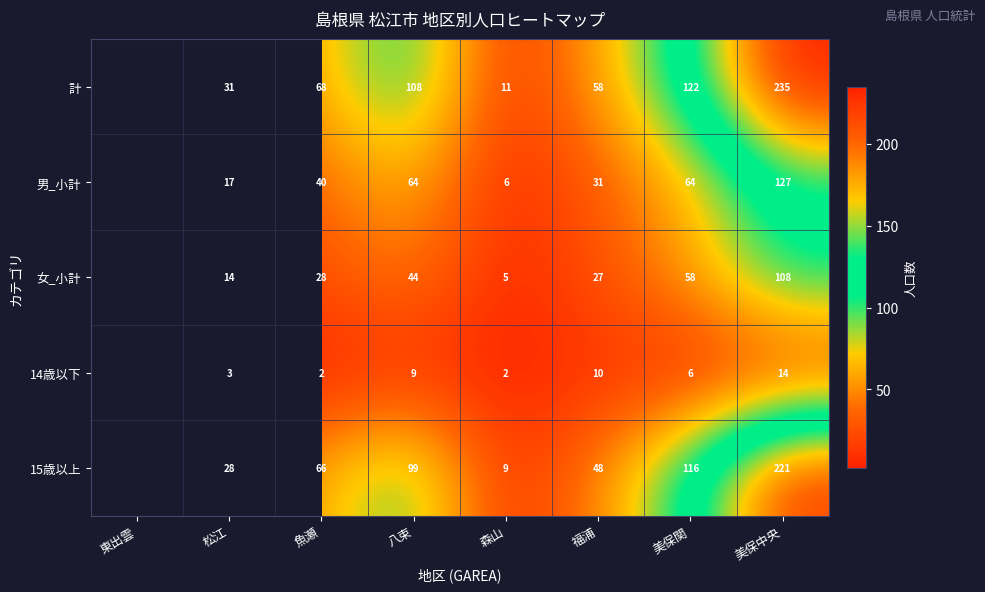

What is the sum of the 15歳以上 values at 森山 and 美保中央?

230